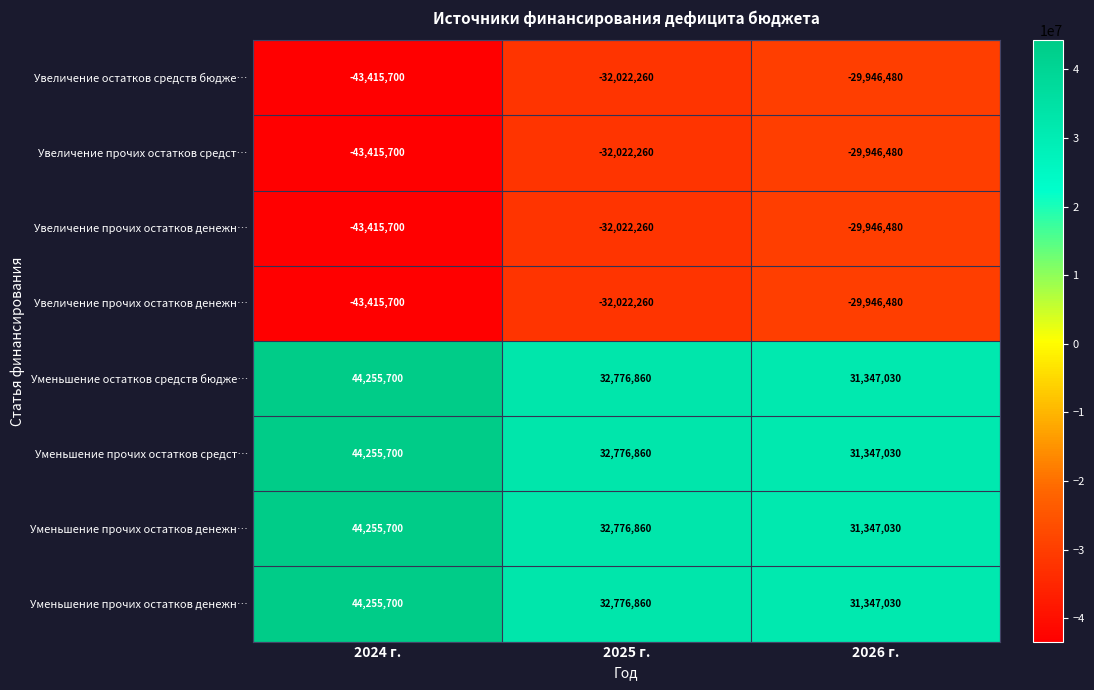

What is the total value across all series at 2025 г.?

3018400